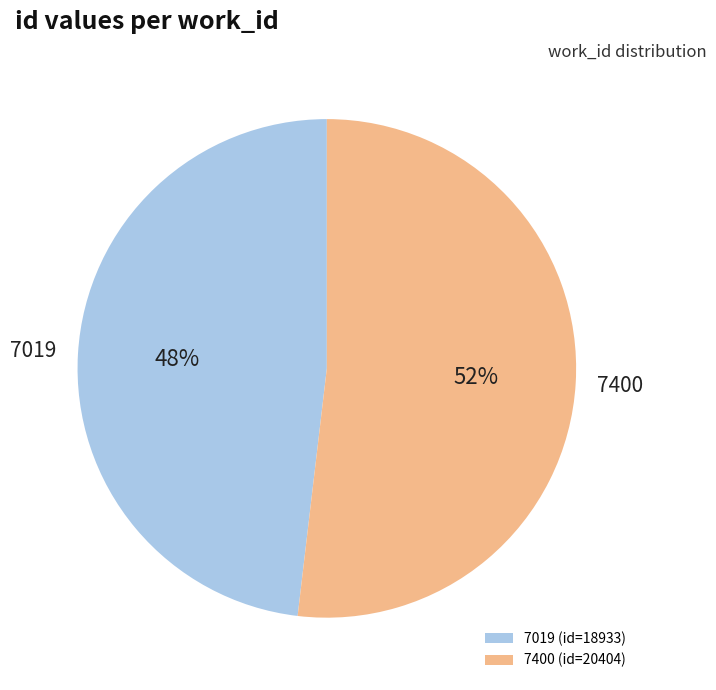

Is there any slice that represents more than half of the pie?

Yes